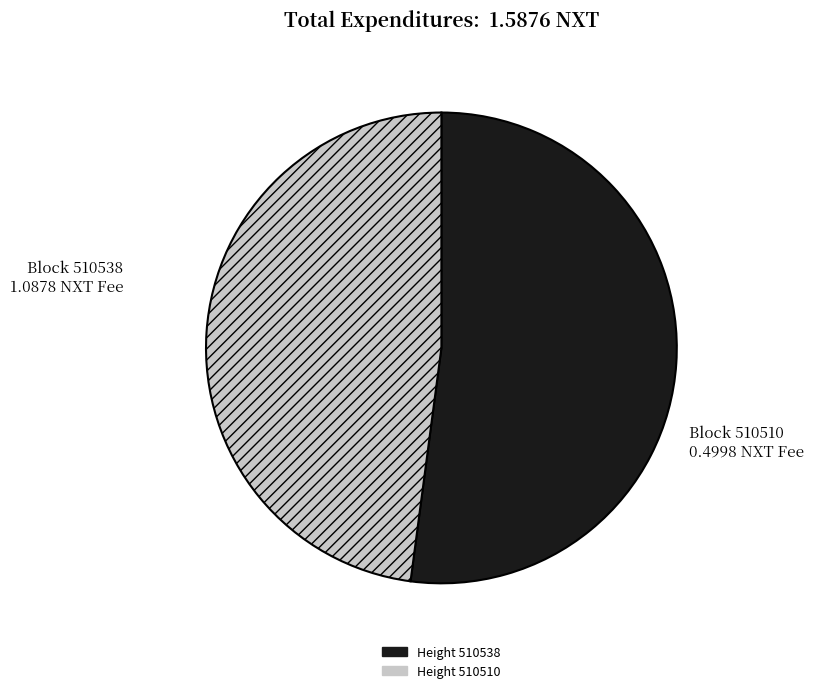

Is there a majority slice in this chart?

Yes